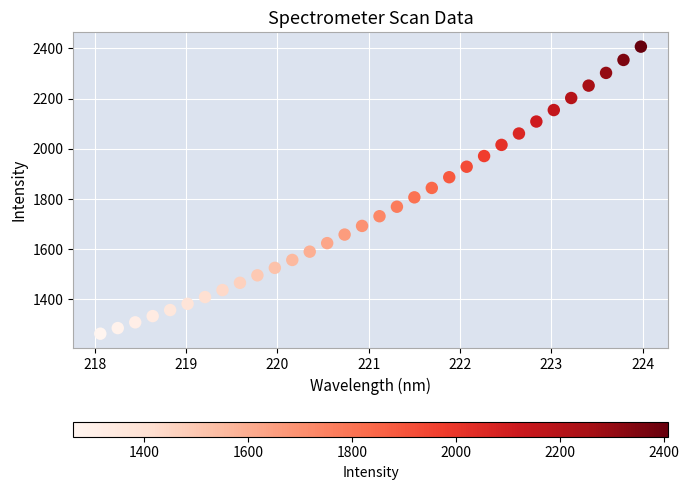

What is the range of X values (max minus min)?

5.9